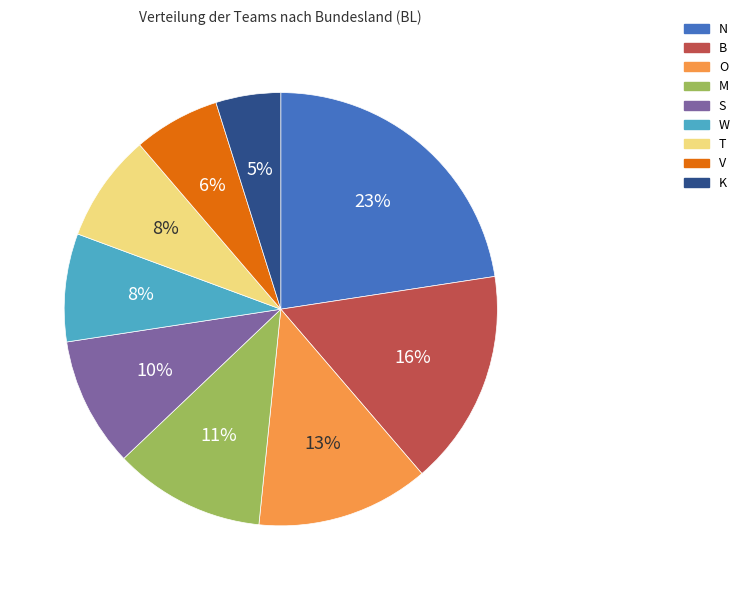

Is there any slice that represents more than half of the pie?

No